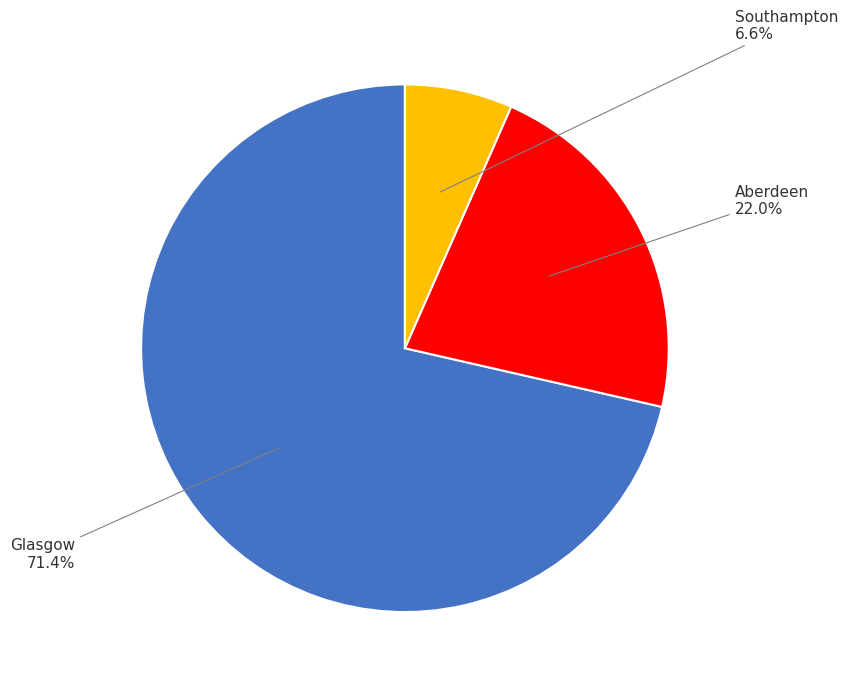

What percentage do Glasgow and Aberdeen together represent?

93.4%